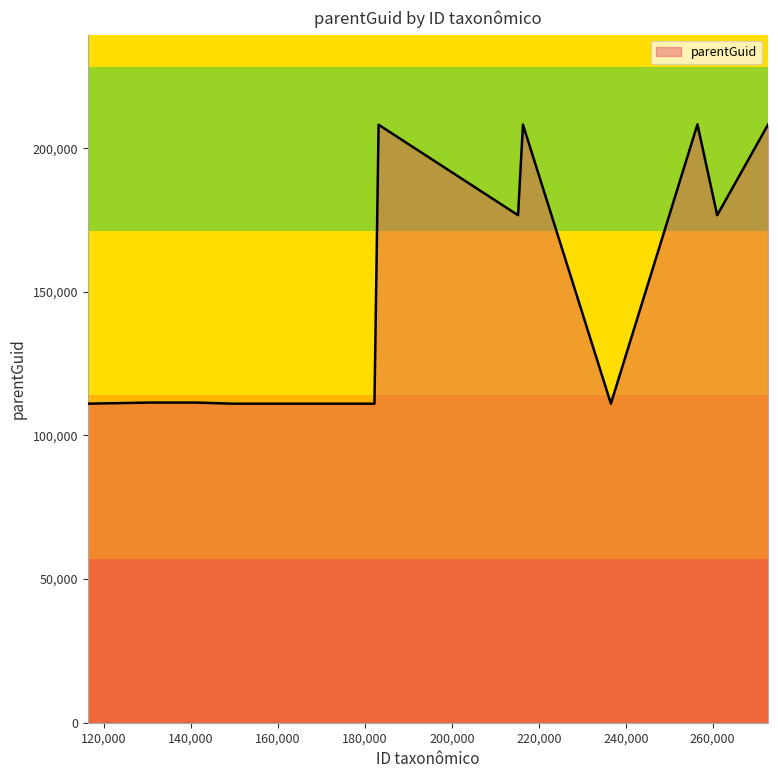

What is the maximum value shown in the chart?

208294